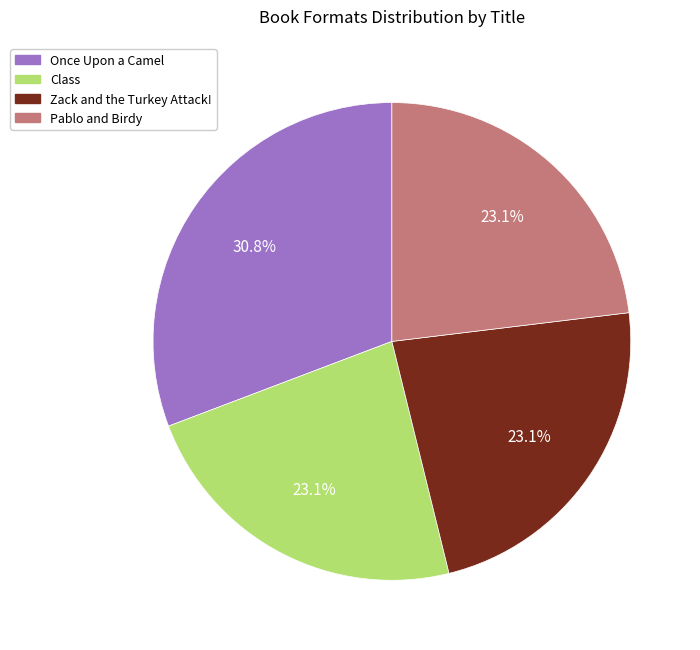

How many segments does this pie chart have?

4